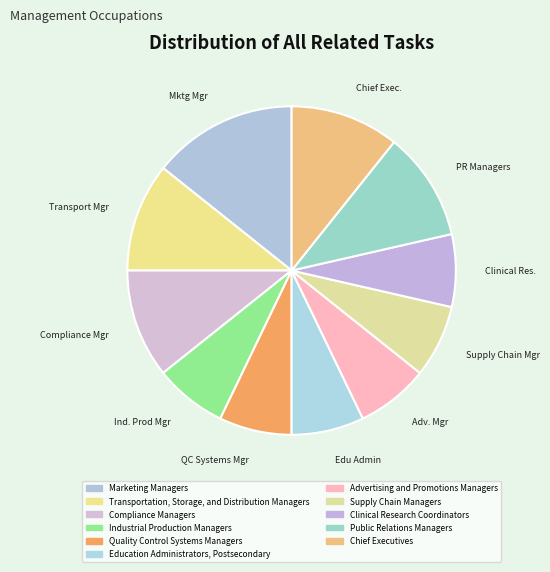

How many slices are in this pie chart?

11